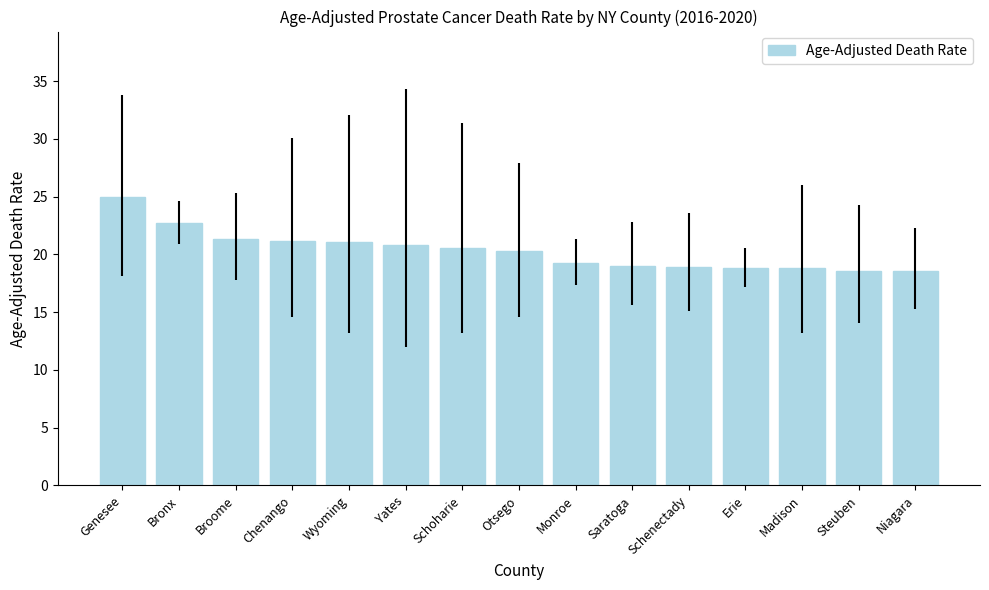

The value at Yates is 13.6. True or false?

False